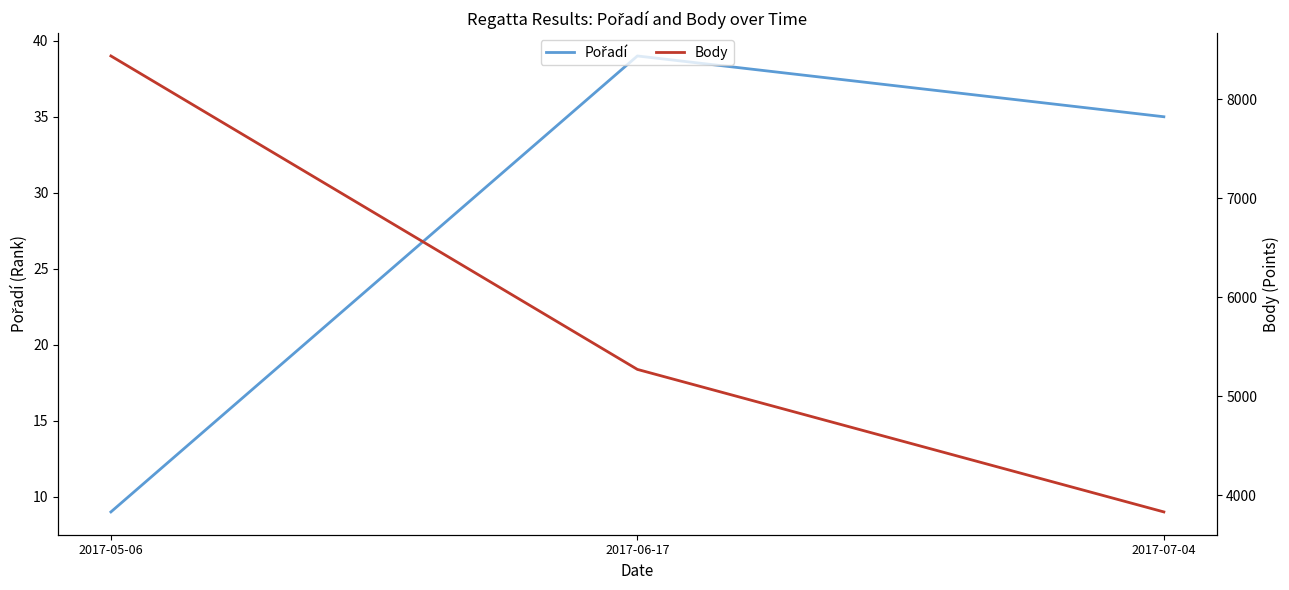

List the series in order of their peak value, lowest first.

Pořadí, Body